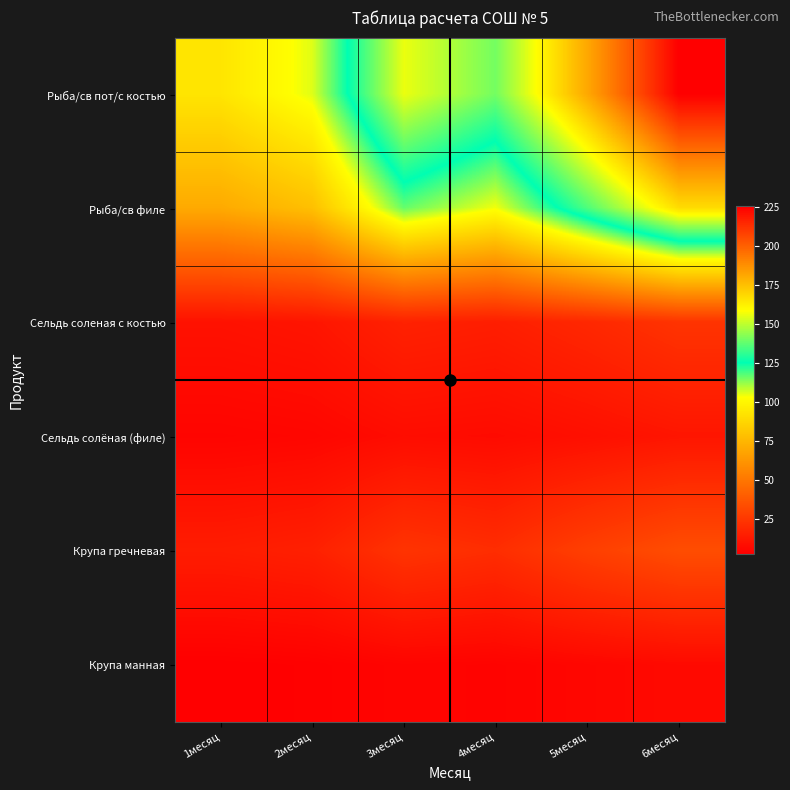

Rank the series at 6месяц from lowest to highest value.

Крупа манная, Сельдь солёная (филе), Сельдь соленая с костью, Крупа гречневая, Рыба/св филе, Рыба/св пот/с костью